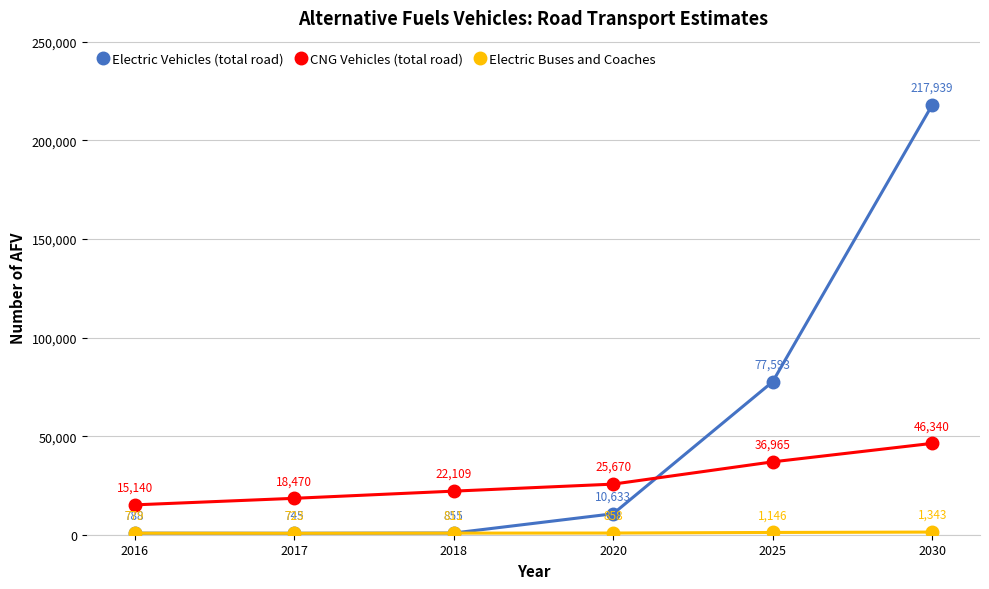

What is the difference between the highest and lowest values at 2030?

216596